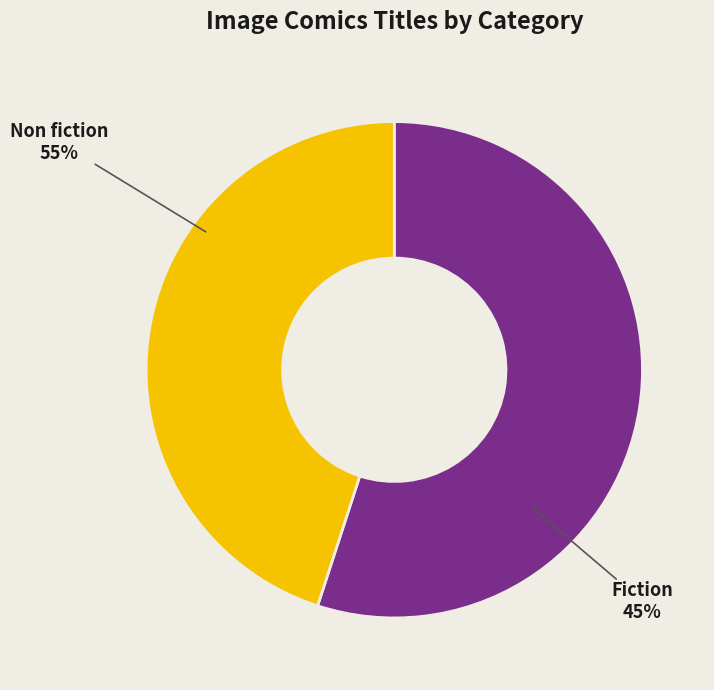

What is the total percentage of Fiction and Non fiction?

100.0%